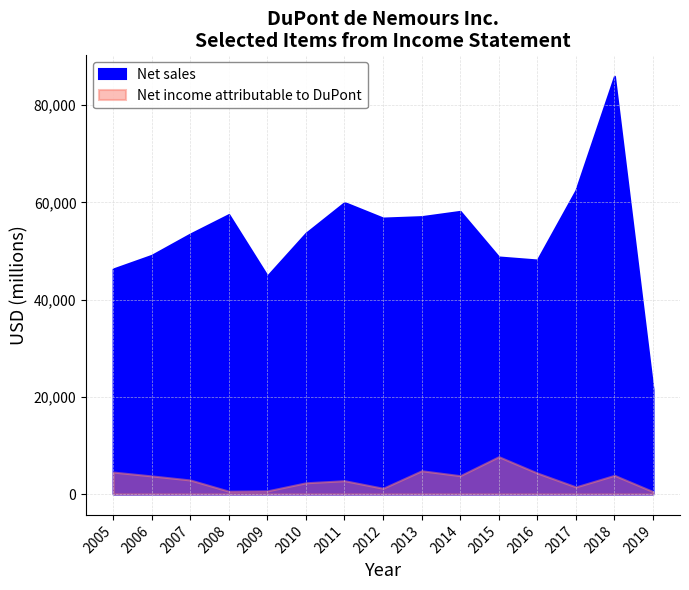

At which label does Net sales reach its minimum?

2019